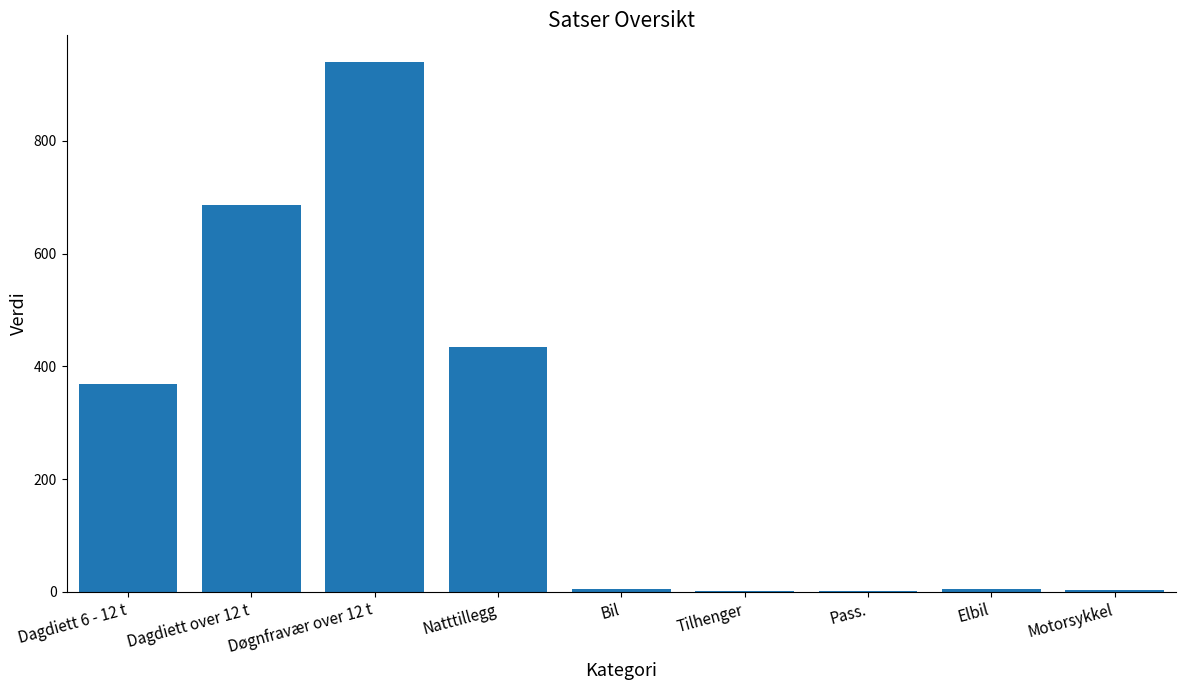

What is the change in value from Natttillegg to Bil?

-430.1